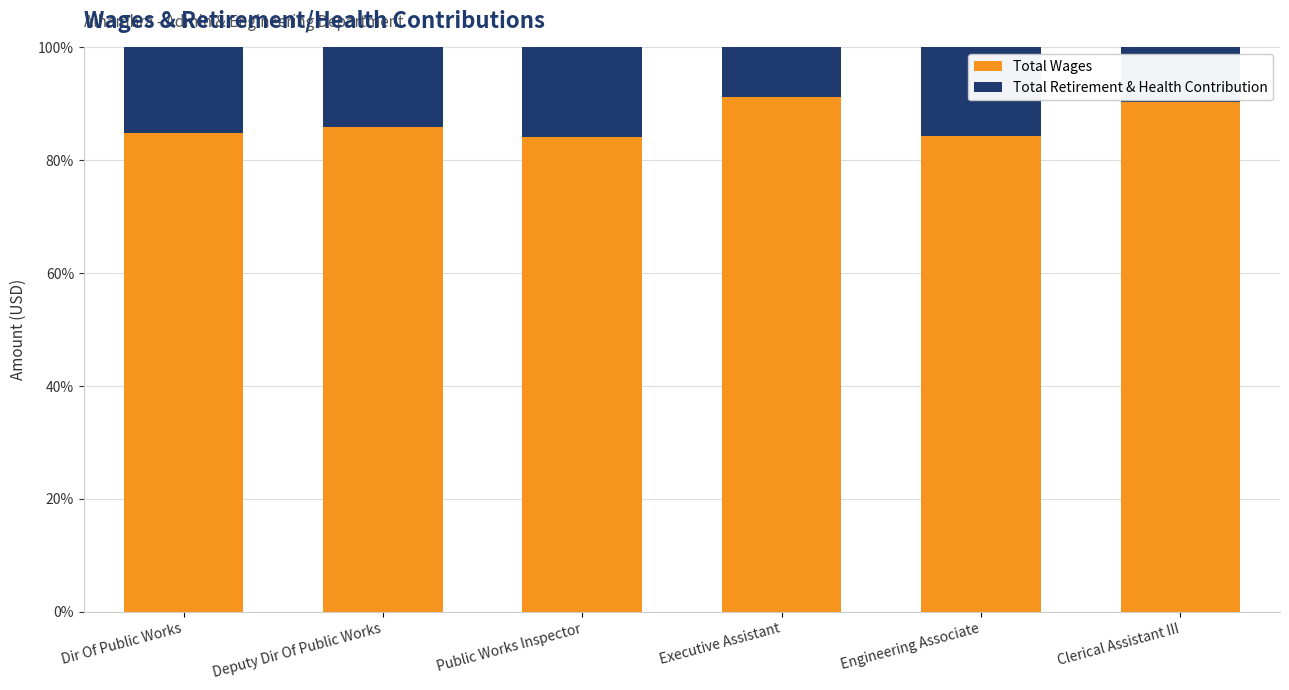

What is the difference between the Total Wages values at Clerical Assistant III and Dir Of Public Works?

5.4